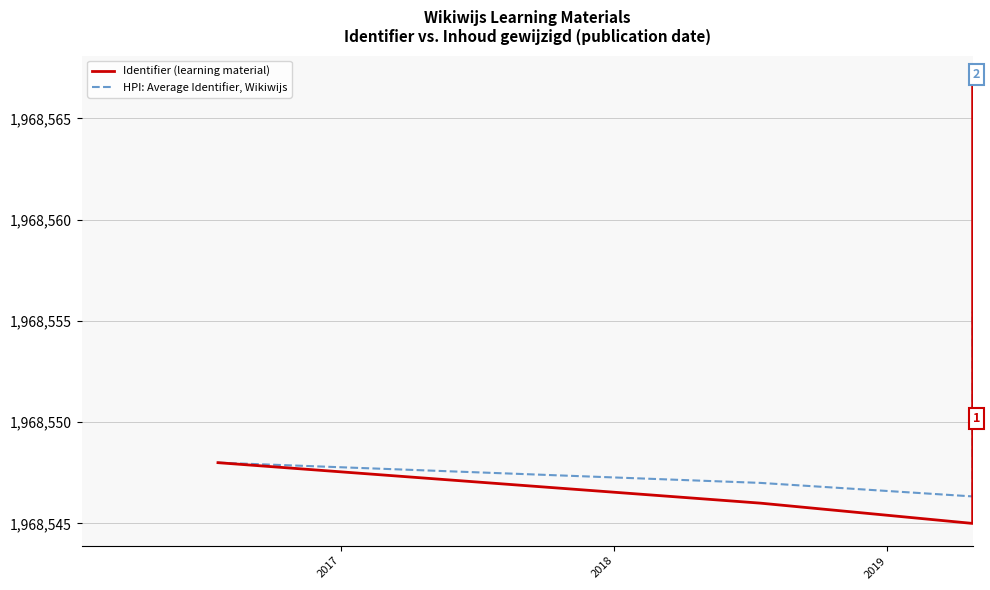

True or false: Identifier (learning material) and HPI: Average Identifier, Wikiwijs cross at least once.

True